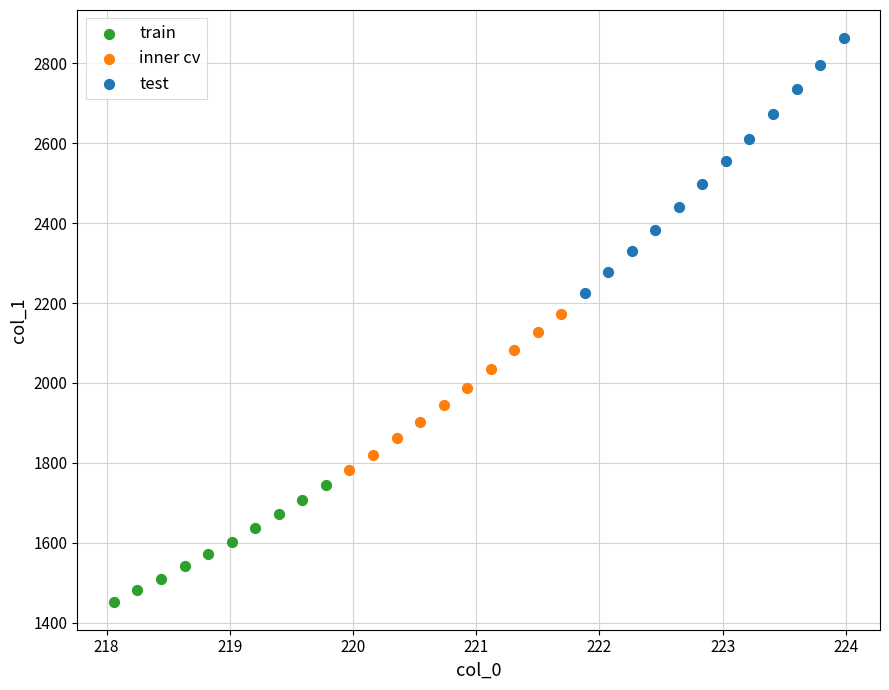

Which series has the widest spread of Y values?

test